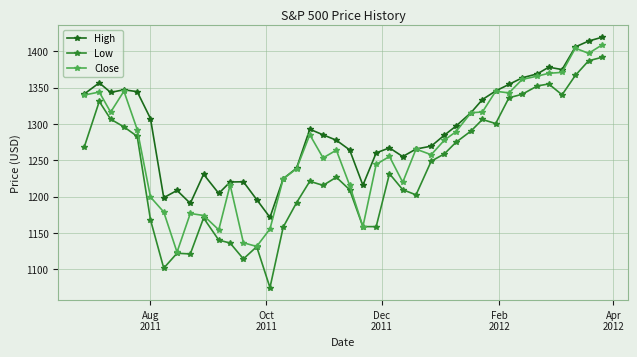

What is the minimum value shown in the chart?

1074.8